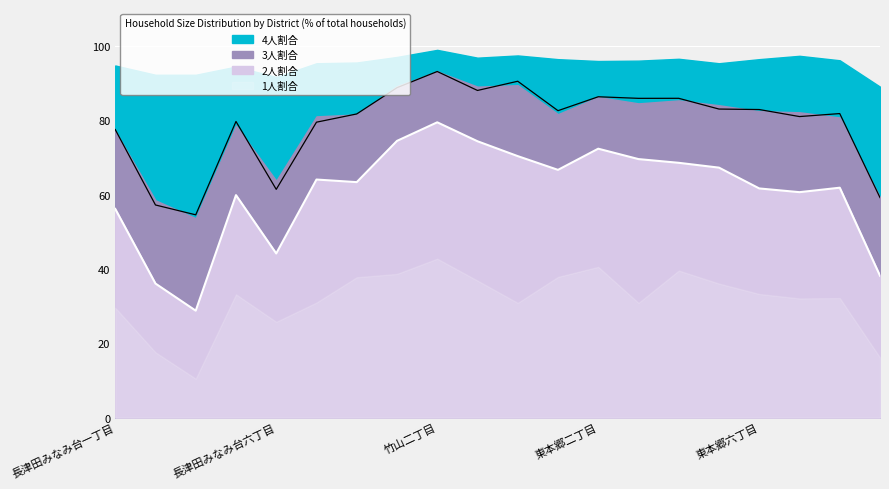

Is the value of 1人割合 at 東本郷四丁目 greater than the value of 3人割合 at 東本郷一丁目?

Yes